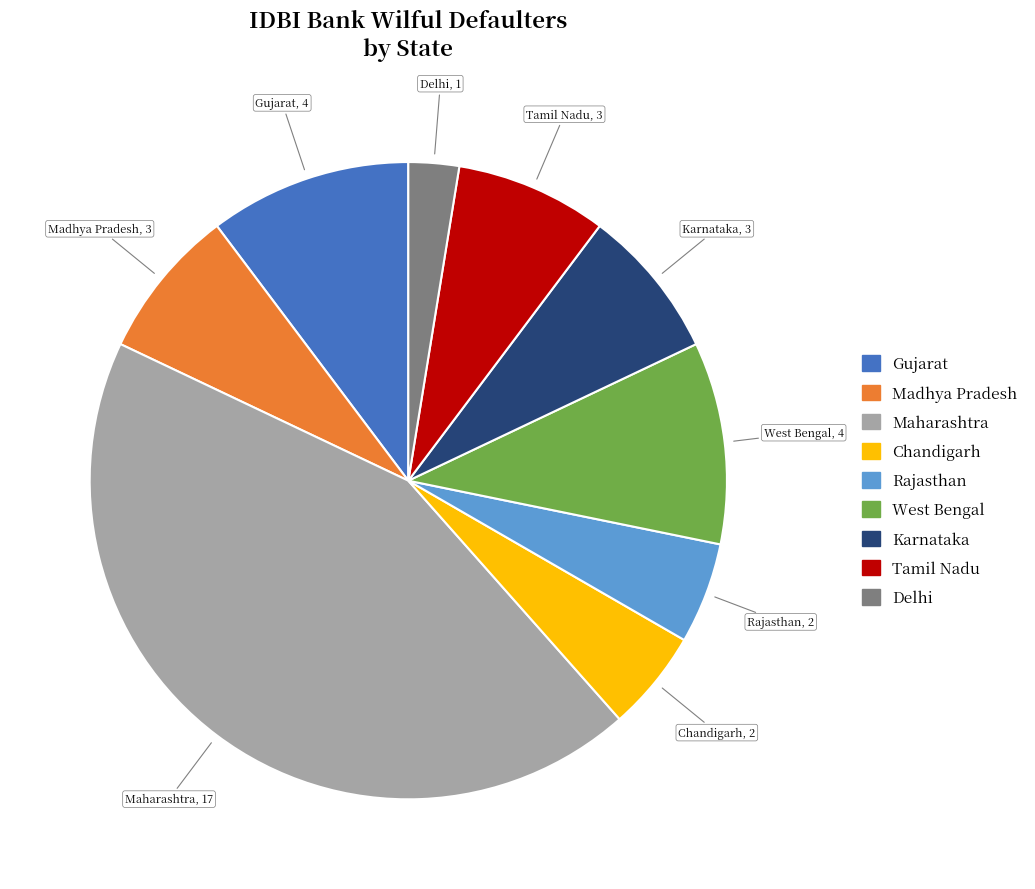

Between Maharashtra and Karnataka, which is larger?

Maharashtra